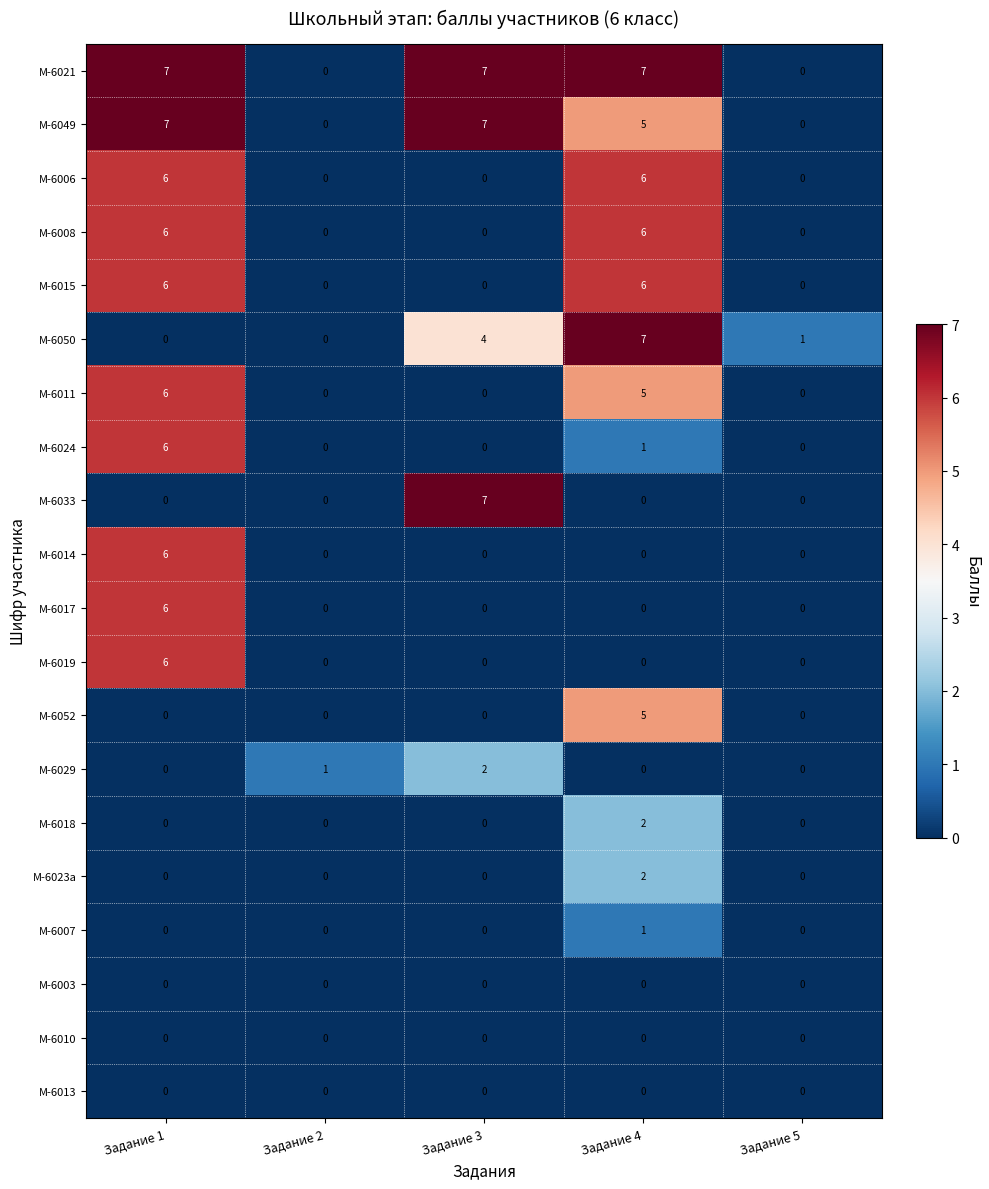

Which series changed the most between Задание 1 and Задание 4?

М-6050